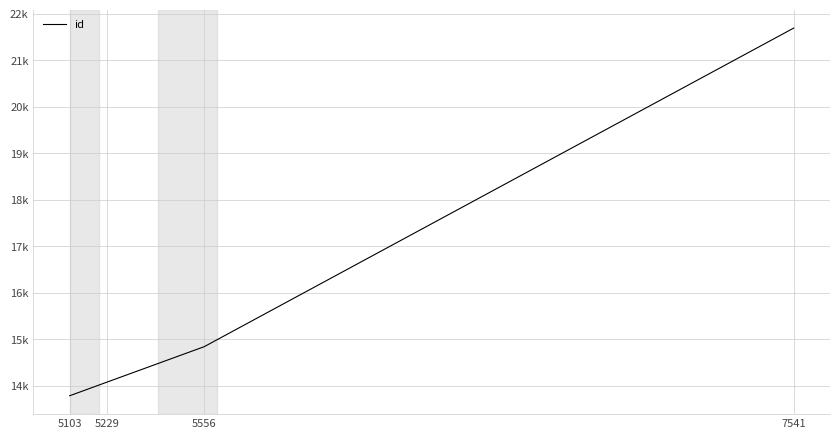

How many values are below 14842?

2